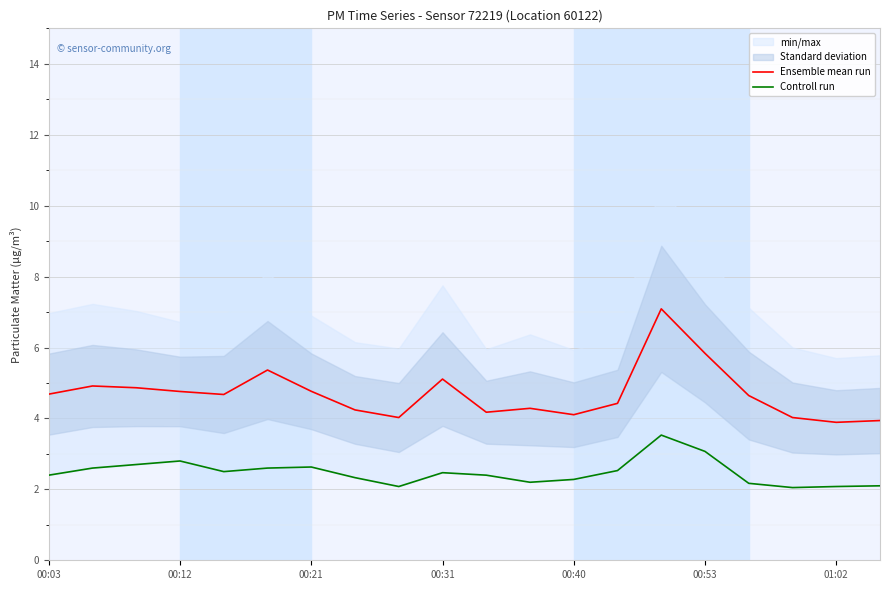

How many lines are shown in the chart?

2